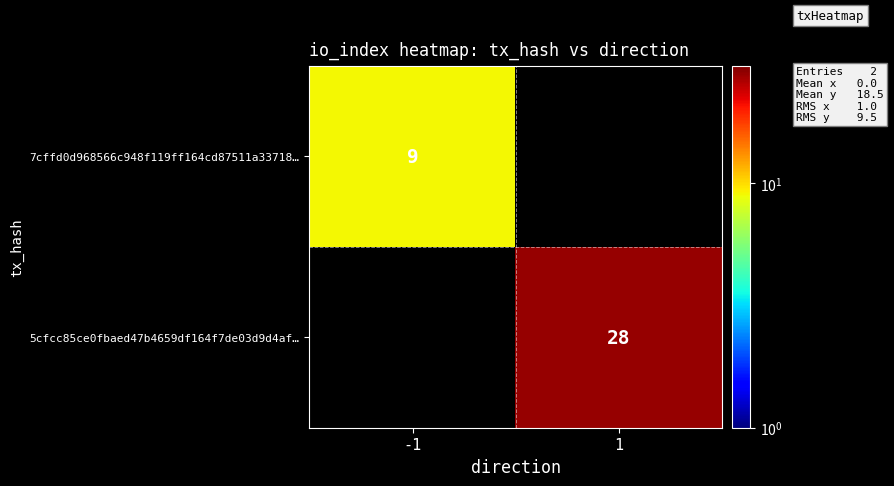

True or false: 5cfcc85ce0fbaed47b4659df164f7de03d9d4af… has a value of 28 at 1.

True